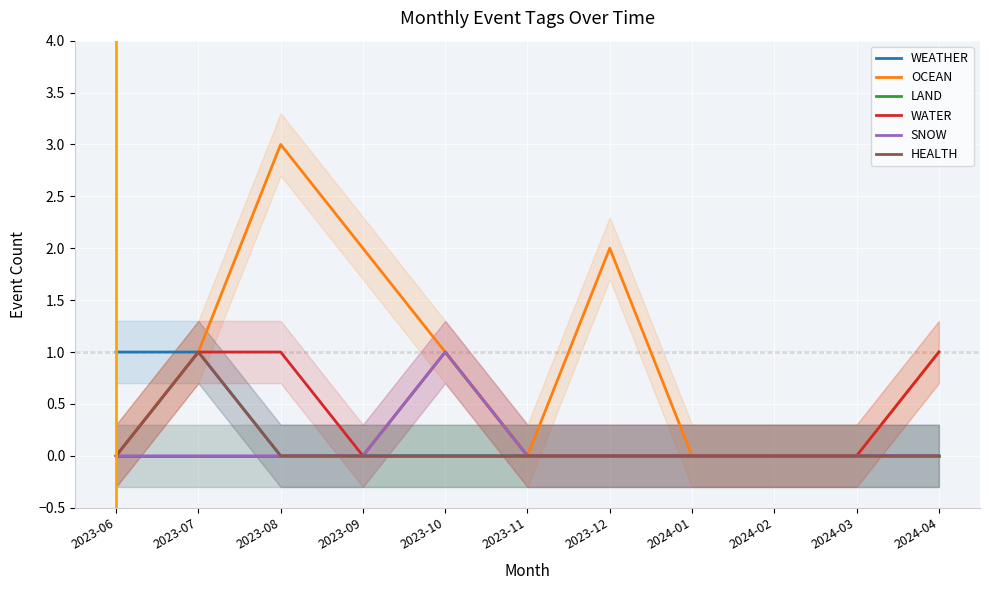

What are all the series names shown in the legend?

WEATHER, OCEAN, LAND, WATER, SNOW, HEALTH